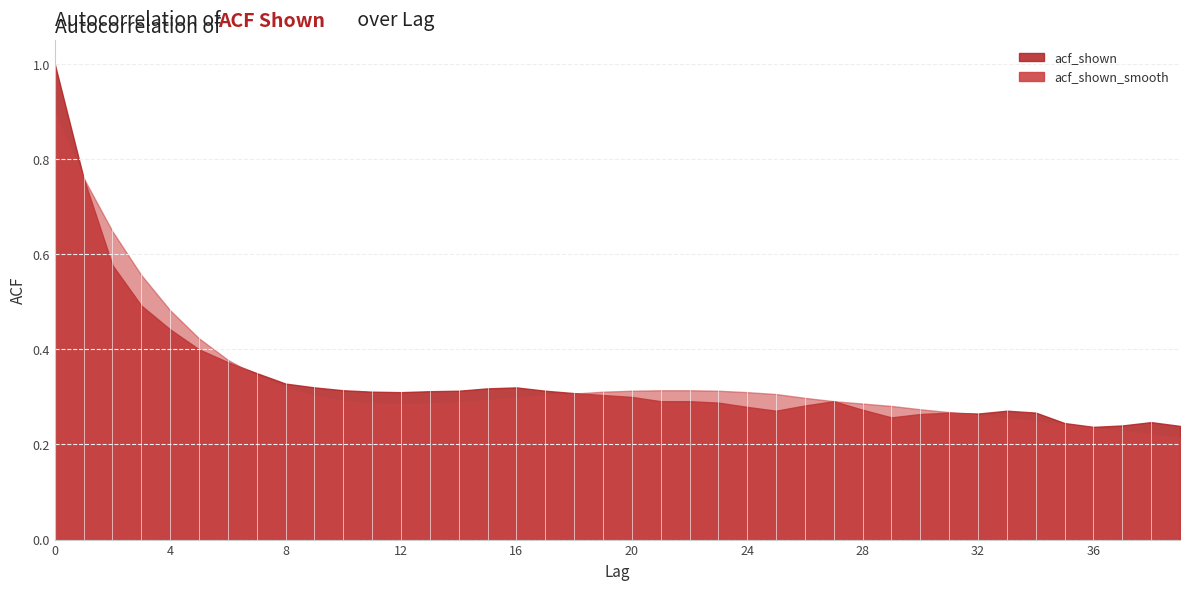

The value of acf_shown_smooth at 26 is 0.4. True or false?

False